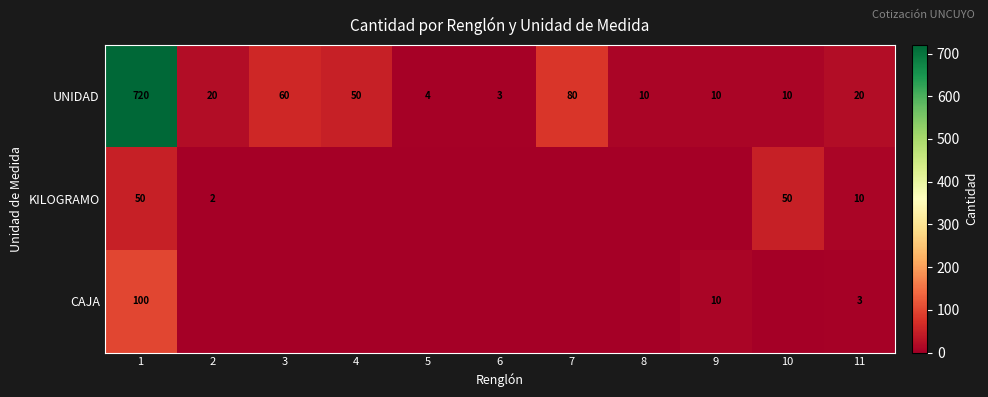

What is the difference between the UNIDAD values at 1 and 6?

717